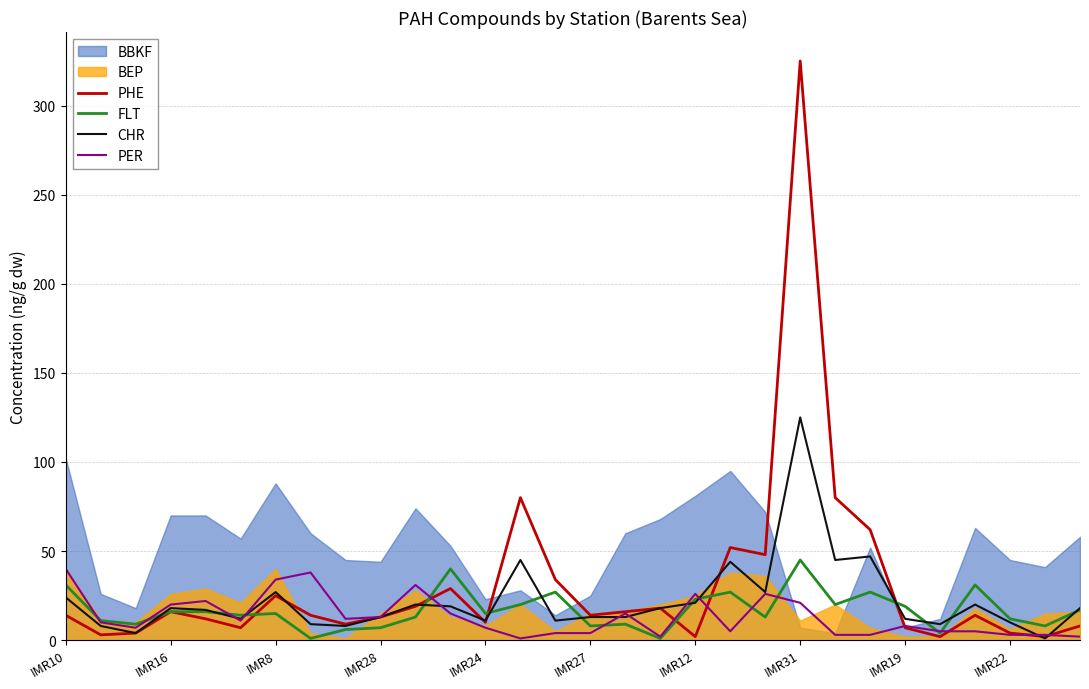

What is the maximum value for PHE?

325